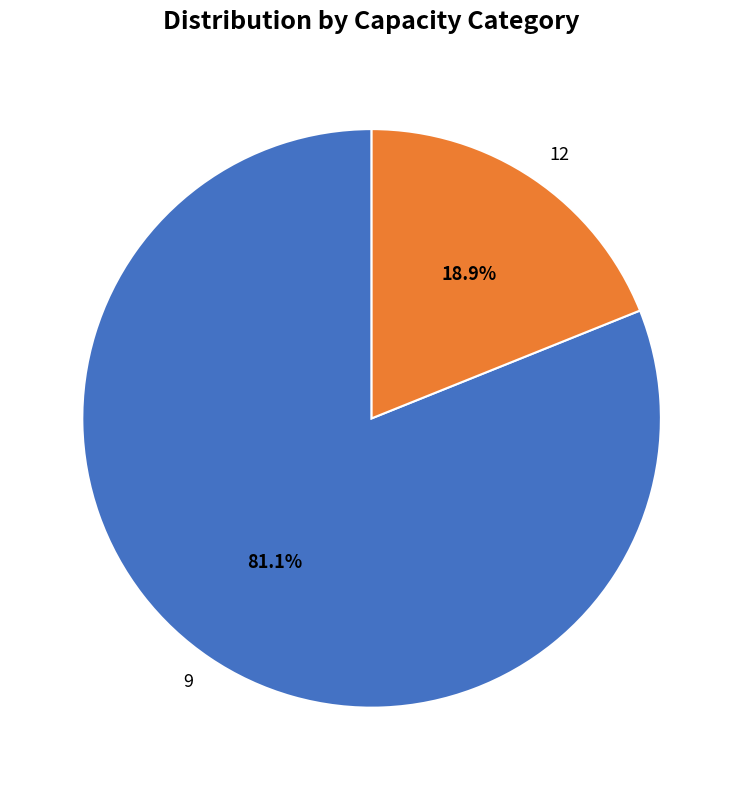

To the nearest percent, what percentage of the pie is 12?

19%